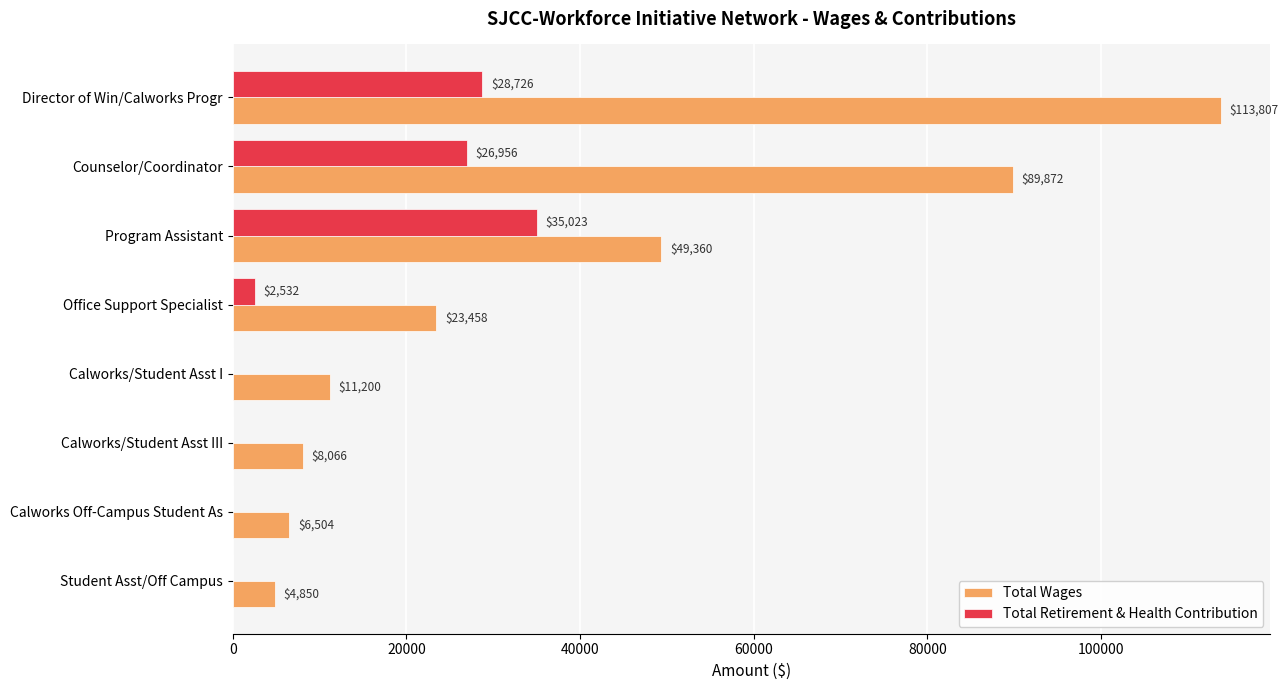

Between Office Support Specialist and Student Asst/Off Campus, which series saw the biggest shift?

Total Wages